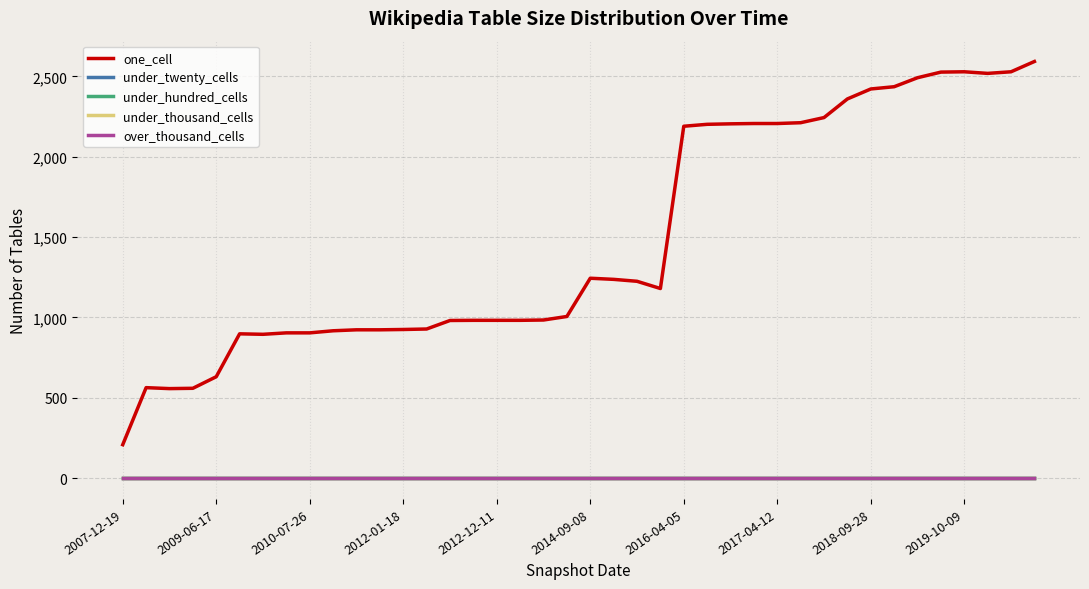

Is this an area chart (filled region under the line)?

No